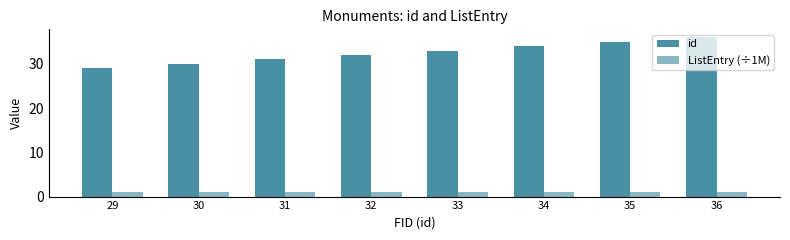

How many id values are between 31 and 35?

5